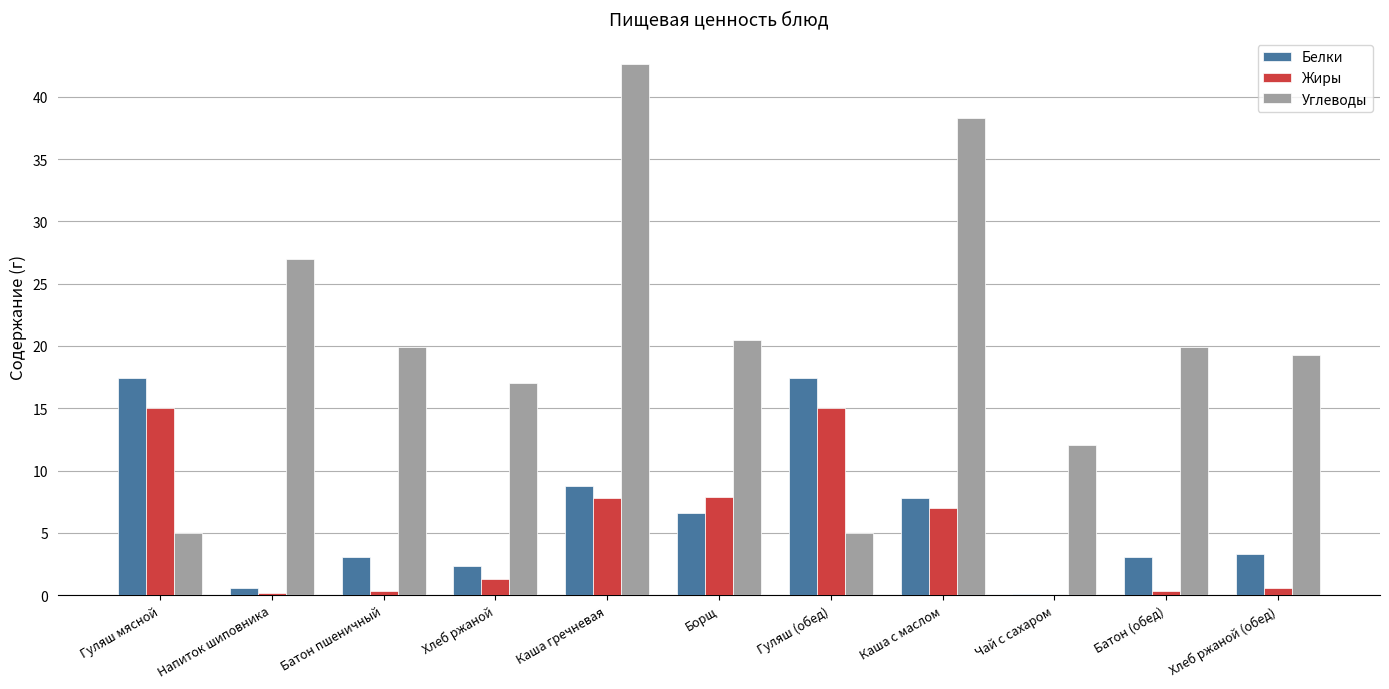

What is the average value of the Белки series?

6.4